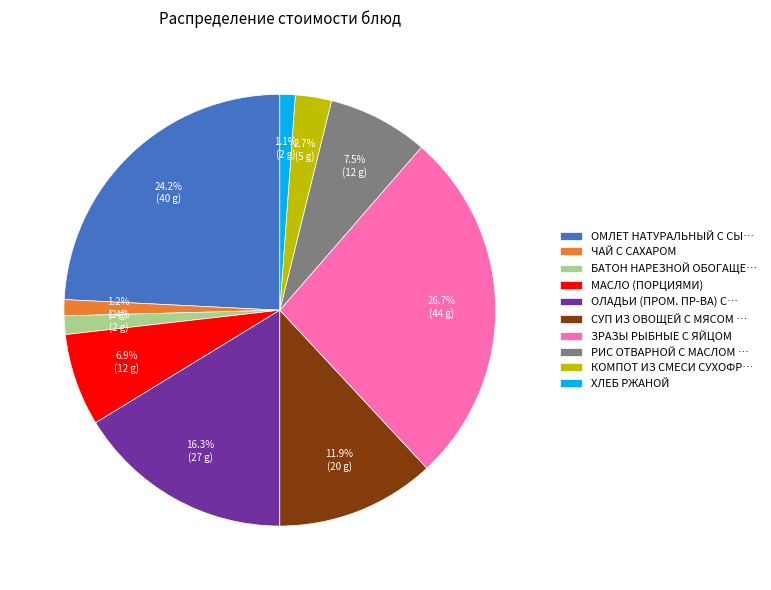

Does ХЛЕБ РЖАНОЙ represent more than half of the total?

No